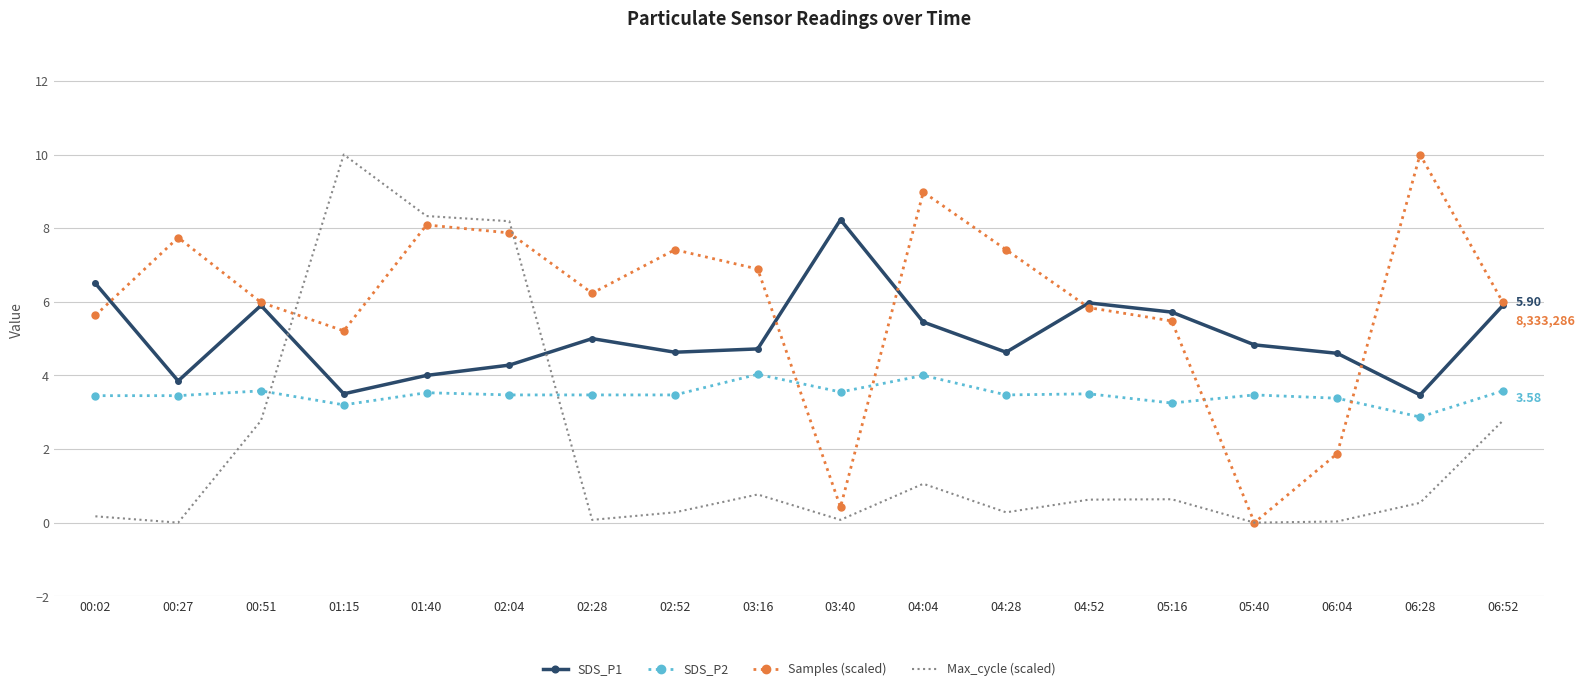

Which series ends up on top after the final intersection of SDS_P2 and Samples (scaled)?

Samples (scaled)